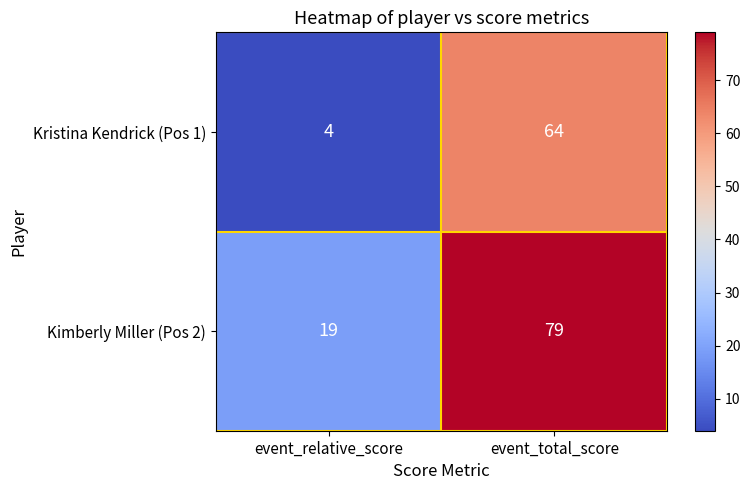

True or false: Kristina Kendrick (Pos 1) has a value of 15 at event_total_score.

False